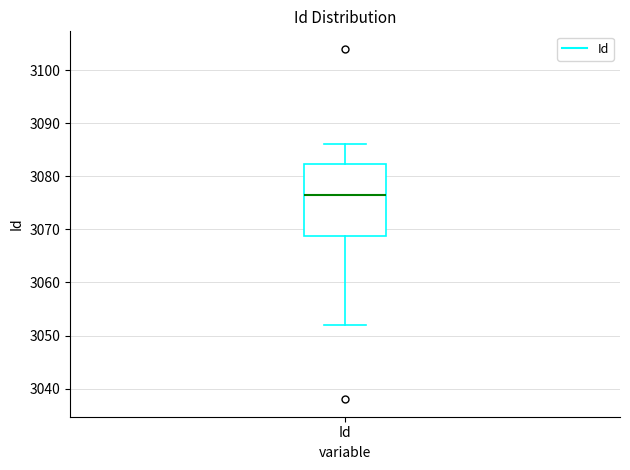

Where is the upper edge of the box for Id on the y-axis? The values are not printed on the chart, so give them approximately, as read against the axis.

3082